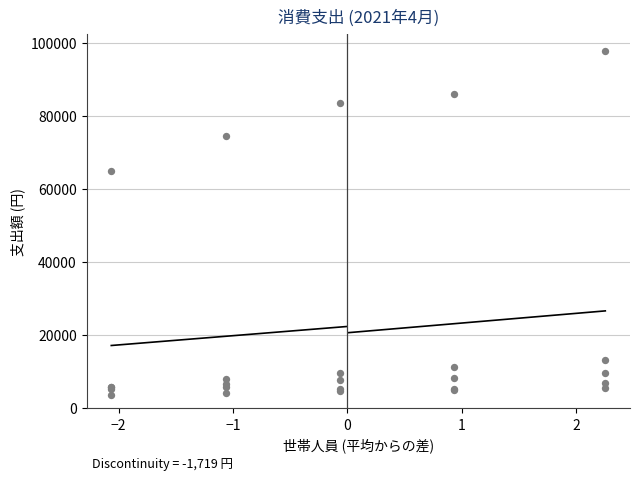

What Y value in the scatter plot is closest to 50700?

64963